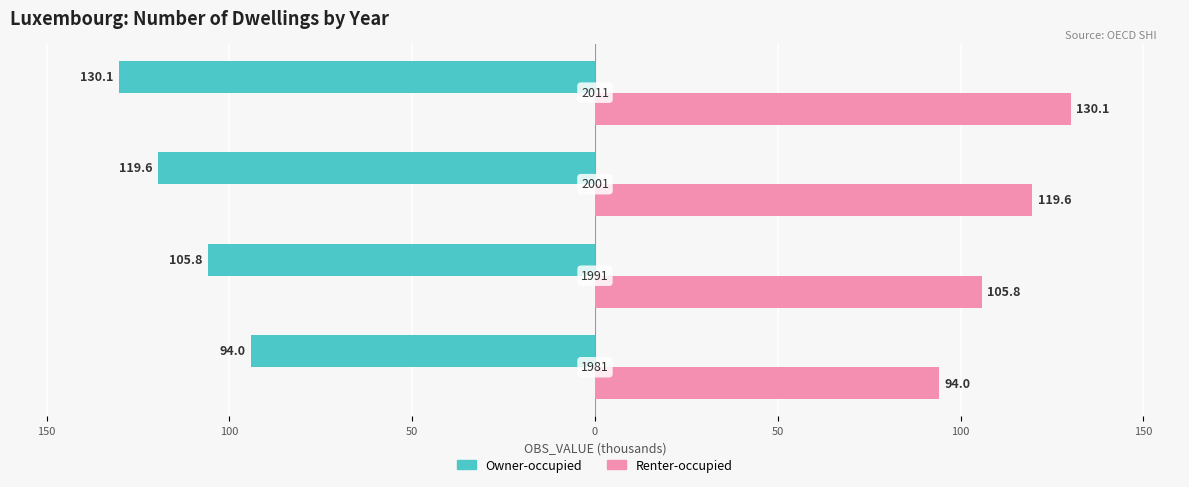

What is the difference between the maximum and minimum values in the Renter-occupied series?

36.1